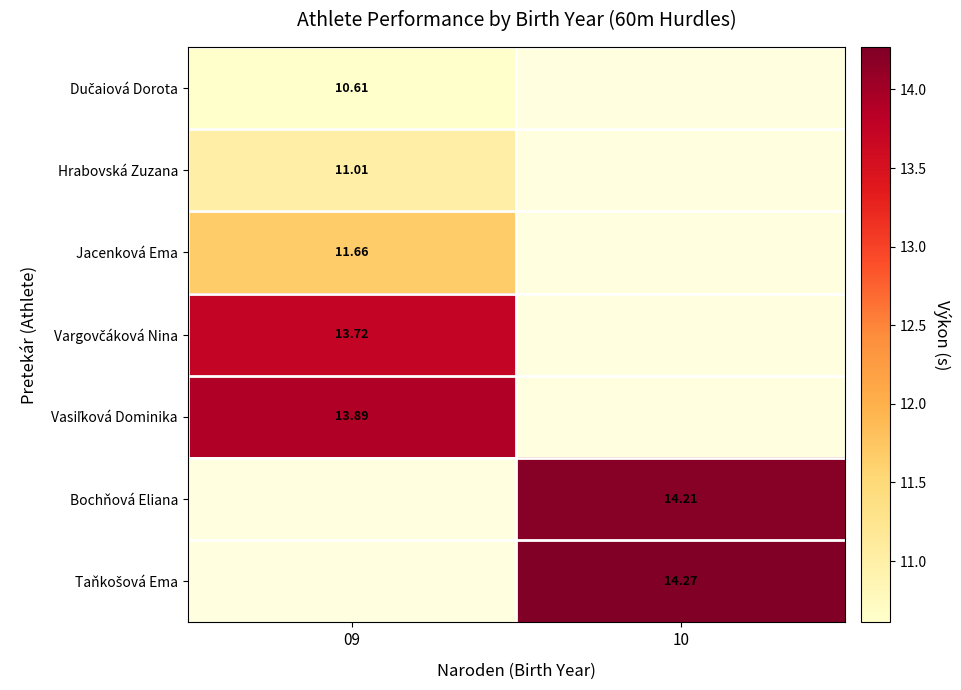

Which label corresponds to the smallest value in the chart?

09